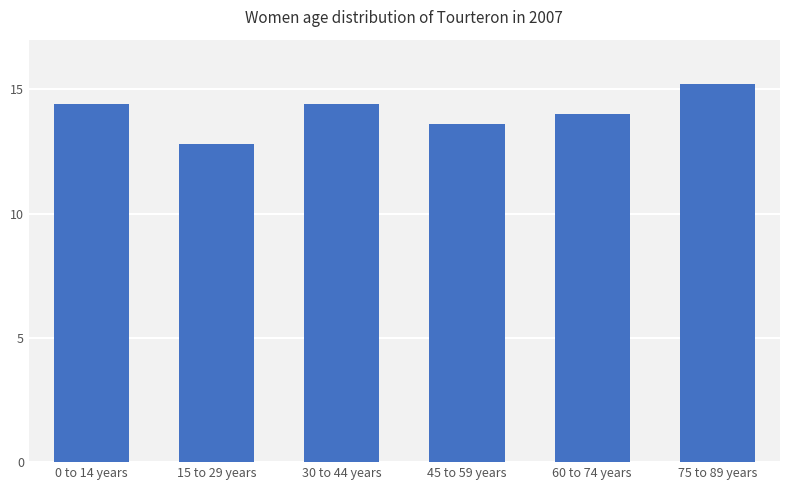

What is the ratio of the value at 15 to 29 years to the value at 60 to 74 years?

0.9